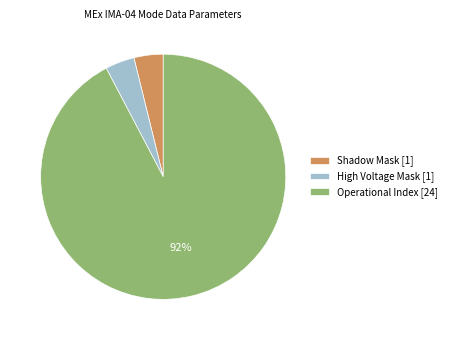

Is there a majority slice in this chart?

Yes